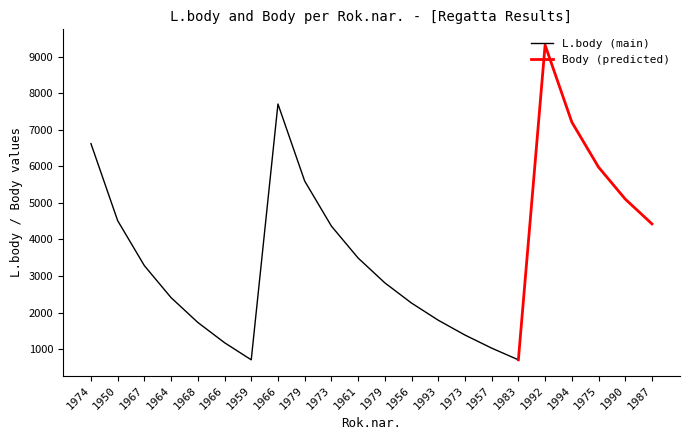

Which has a higher value, 1987 or 1975?

1975